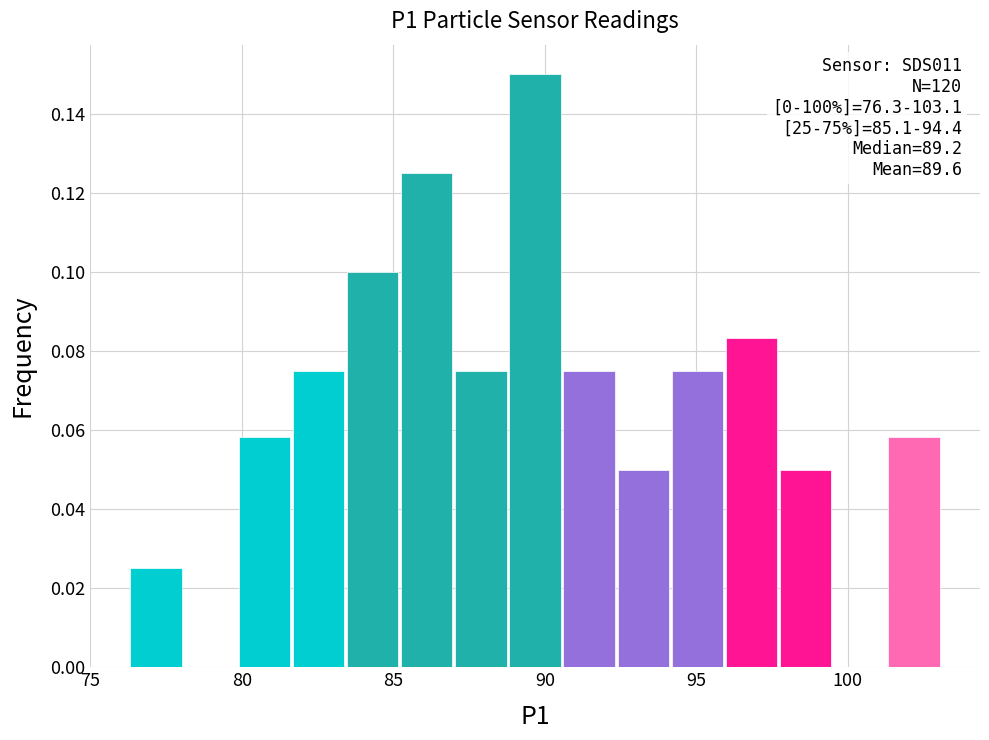

Around what value on the x-axis is the tallest bar? Give the approximate position of its centre, as read against the axis.

89.5